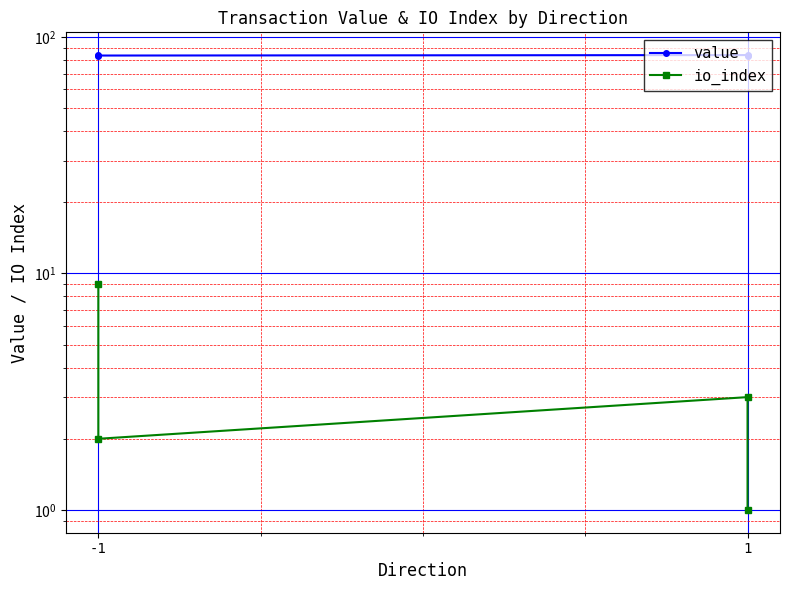

List the series in order of their overall mean, lowest first.

io_index, value